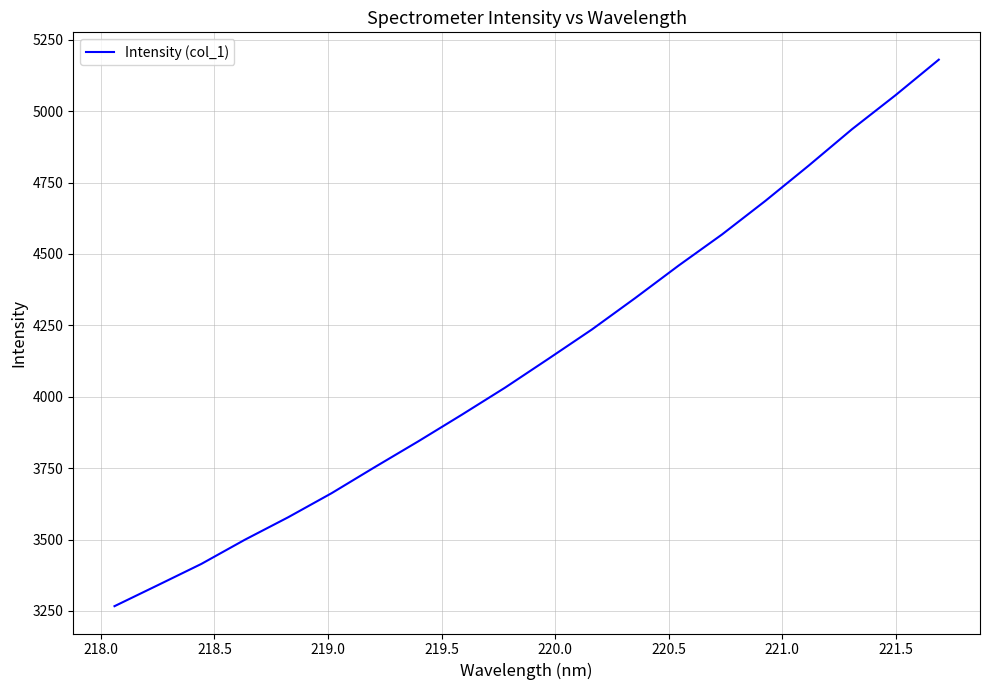

What is the minimum value shown in the chart?

3266.6